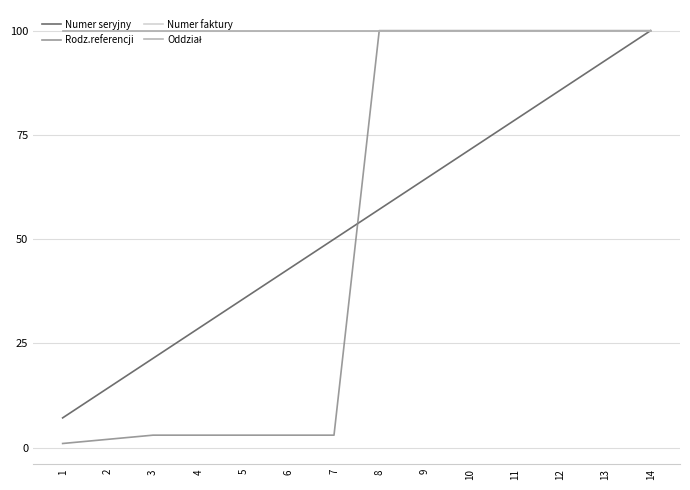

Which category has the lowest value in the Numer faktury series?

1